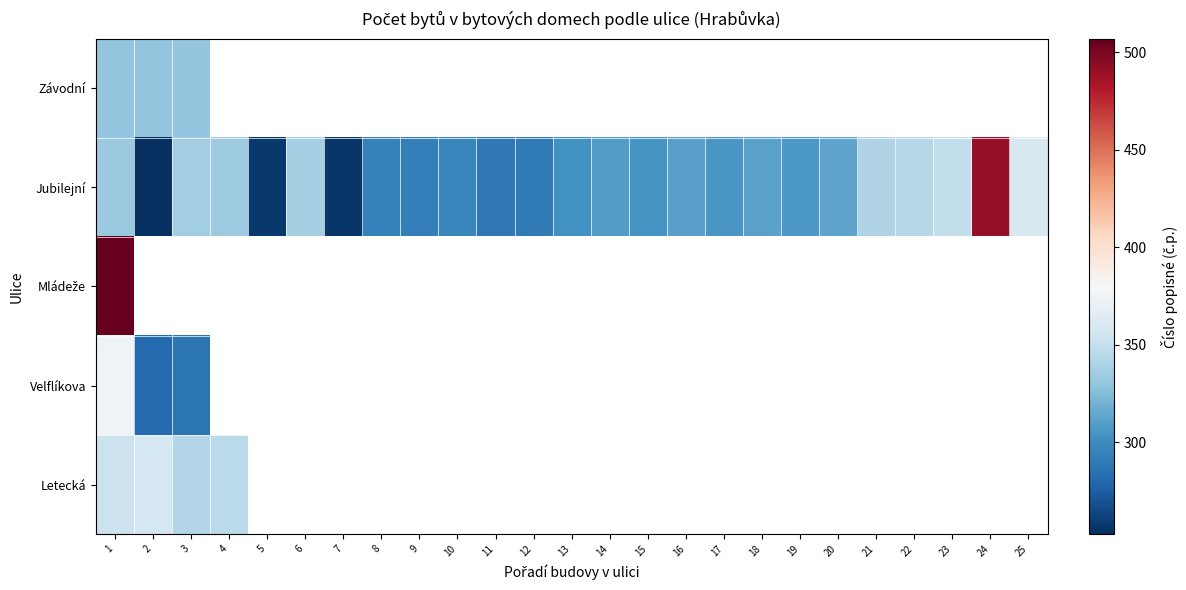

What is the minimum value shown in the chart?

253.0